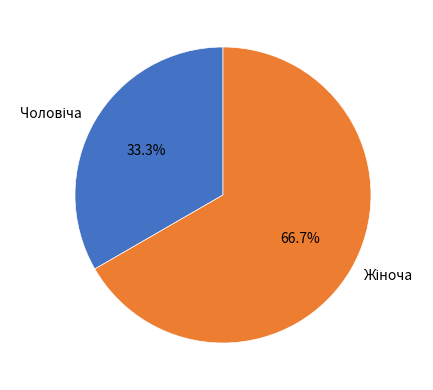

Which category has the biggest portion of the pie?

Жіноча